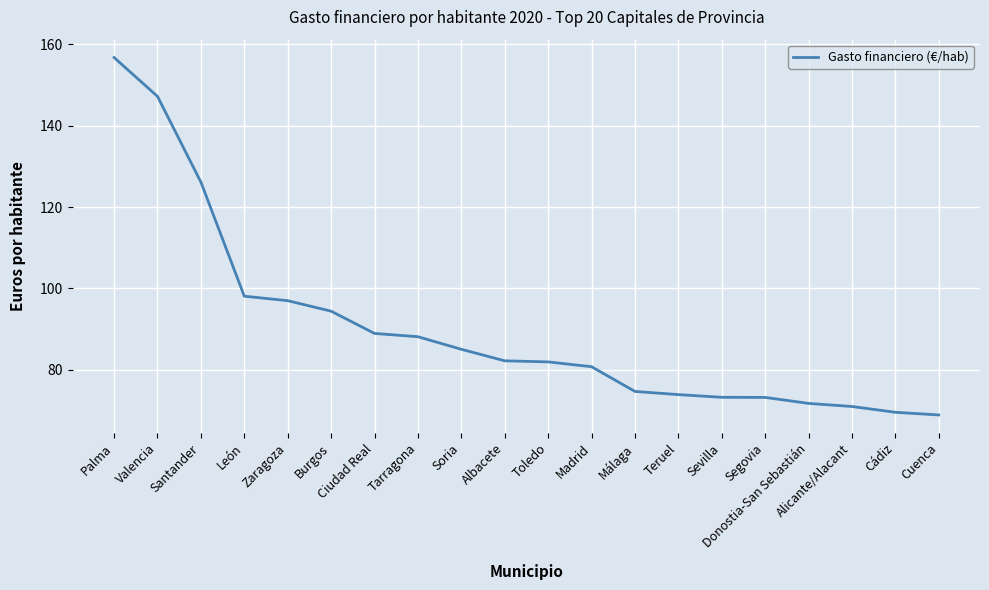

What value does the data have at Cádiz?

69.6